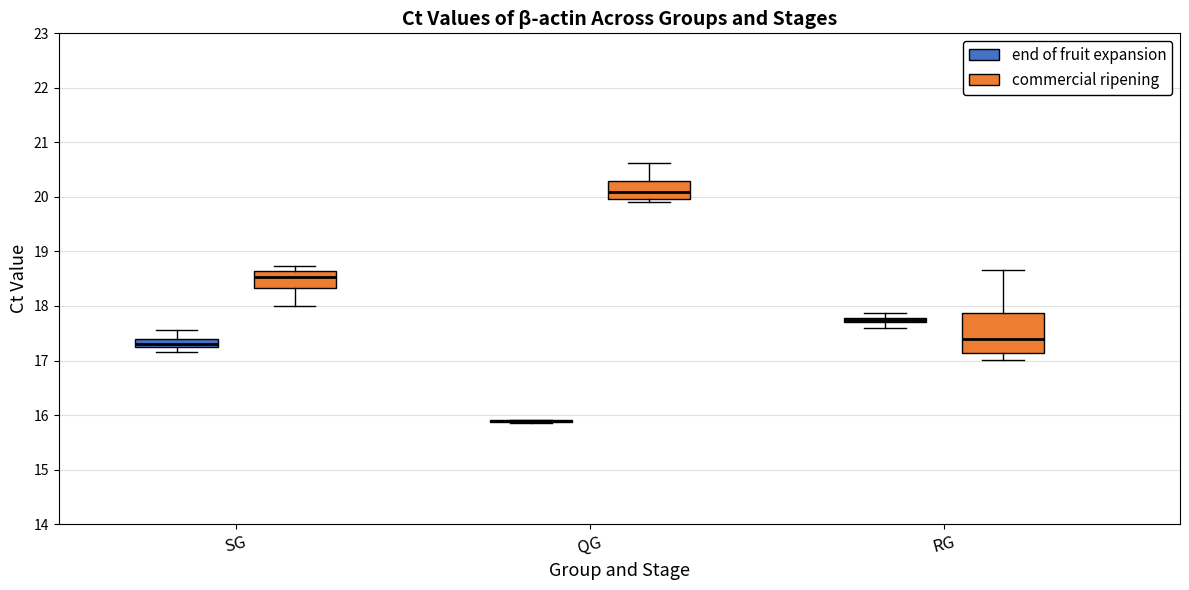

Where does the upper whisker of the box for RG (commercial ripening) end on the y-axis? The values are not printed on the chart, so give them approximately, as read against the axis.

18.7